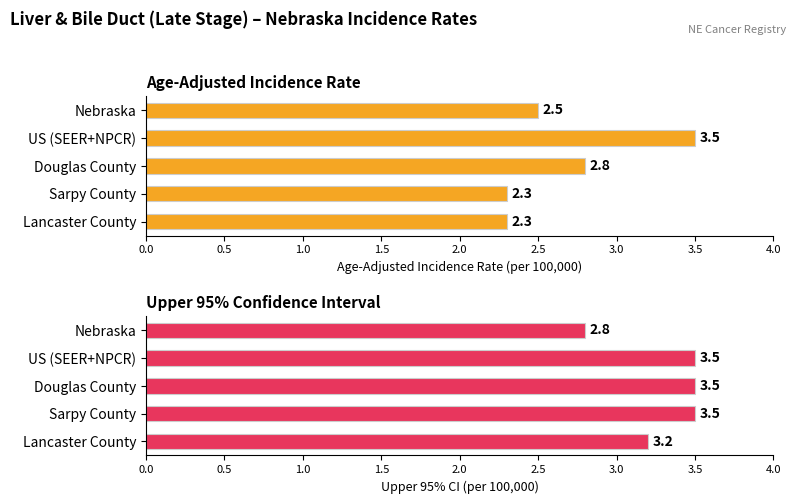

Reading left to right, transcribe all the data shown in this chart.

Age-Adjusted Incidence Rate: 2.5	3.5	2.8	2.3	2.3
Upper 95% Confidence Interval: 2.8	3.5	3.5	3.5	3.2